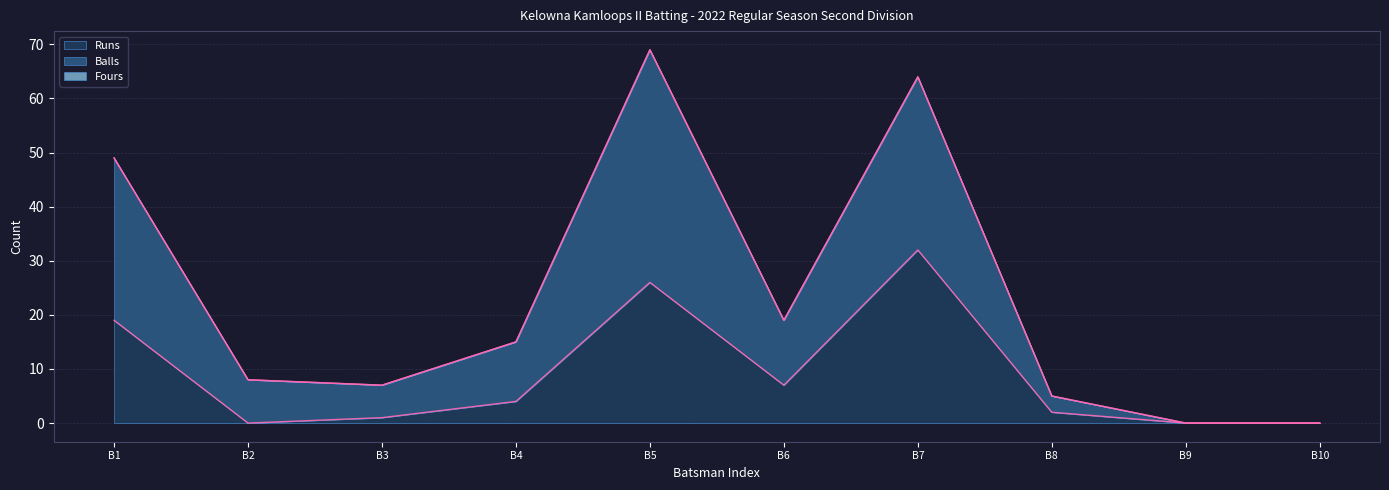

The Runs series shows -10 at B2. True or false?

False